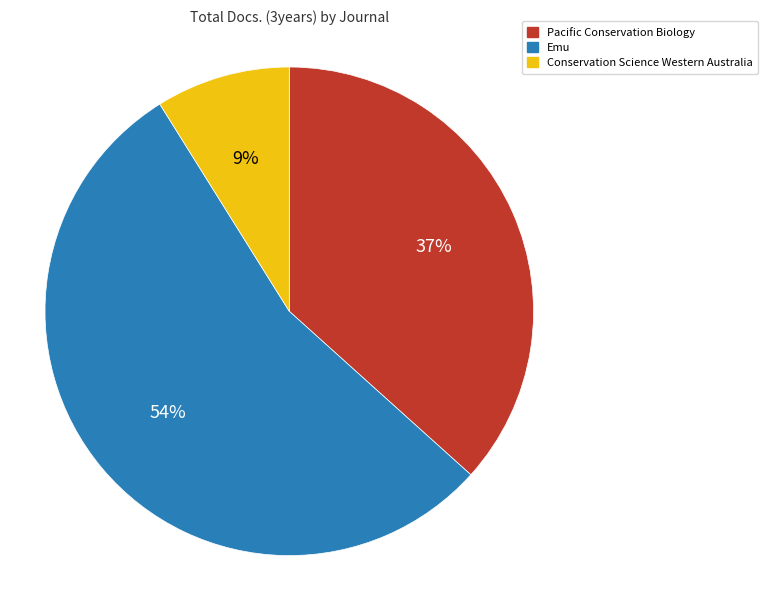

To the nearest percent, what is the combined percentage of Conservation Science Western Australia and Emu?

63%